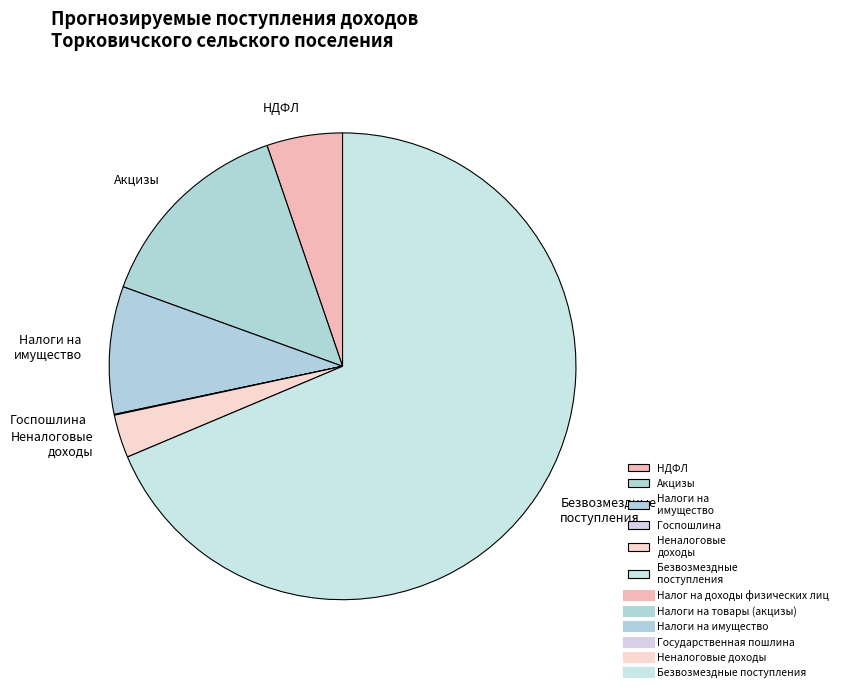

True or false: Налоги на имущество accounts for 9% of the total.

True